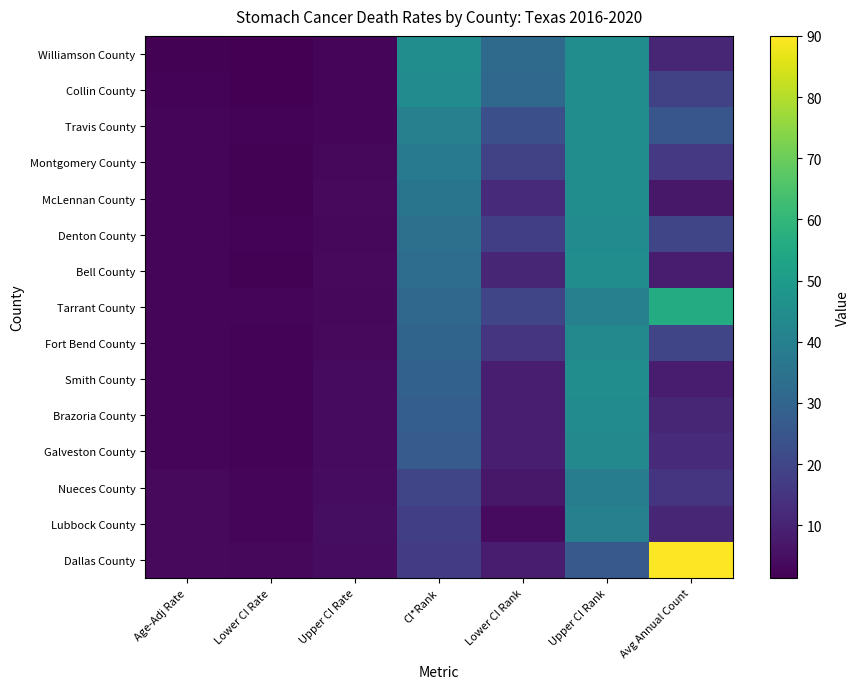

Reading right to left, what are all the values shown in this chart?

Williamson County: Avg Annual Count=11.0	Upper CI Rank=45.0	Lower CI Rank=32.0	CI*Rank=45.0	Upper CI Rate=2.5	Lower CI Rate=1.4	Age-Adj Rate=1.9
Collin County: Avg Annual Count=19.0	Upper CI Rank=45.0	Lower CI Rank=31.0	CI*Rank=44.0	Upper CI Rate=2.6	Lower CI Rate=1.7	Age-Adj Rate=2.1
Travis County: Avg Annual Count=25.0	Upper CI Rank=45.0	Lower CI Rank=23.0	CI*Rank=40.0	Upper CI Rate=3.0	Lower CI Rate=2.1	Age-Adj Rate=2.5
Montgomery County: Avg Annual Count=16.0	Upper CI Rank=45.0	Lower CI Rank=19.0	CI*Rank=38.0	Upper CI Rate=3.3	Lower CI Rate=2.0	Age-Adj Rate=2.6
McLennan County: Avg Annual Count=7.0	Upper CI Rank=45.0	Lower CI Rank=12.0	CI*Rank=36.0	Upper CI Rate=3.7	Lower CI Rate=1.8	Age-Adj Rate=2.6
Denton County: Avg Annual Count=20.0	Upper CI Rank=44.0	Lower CI Rank=18.0	CI*Rank=34.0	Upper CI Rate=3.3	Lower CI Rate=2.2	Age-Adj Rate=2.7
Bell County: Avg Annual Count=8.0	Upper CI Rank=45.0	Lower CI Rank=11.0	CI*Rank=33.0	Upper CI Rate=3.8	Lower CI Rate=2.0	Age-Adj Rate=2.8
Tarrant County: Avg Annual Count=56.0	Upper CI Rank=40.0	Lower CI Rank=20.0	CI*Rank=31.0	Upper CI Rate=3.2	Lower CI Rate=2.5	Age-Adj Rate=2.9
Fort Bend County: Avg Annual Count=20.0	Upper CI Rank=43.0	Lower CI Rank=15.0	CI*Rank=30.0	Upper CI Rate=3.5	Lower CI Rate=2.3	Age-Adj Rate=2.9
Smith County: Avg Annual Count=8.0	Upper CI Rank=45.0	Lower CI Rank=9.0	CI*Rank=29.0	Upper CI Rate=4.1	Lower CI Rate=2.1	Age-Adj Rate=3.0
Brazoria County: Avg Annual Count=11.0	Upper CI Rank=44.0	Lower CI Rank=9.0	CI*Rank=28.0	Upper CI Rate=4.1	Lower CI Rate=2.3	Age-Adj Rate=3.1
Galveston County: Avg Annual Count=12.0	Upper CI Rank=43.0	Lower CI Rank=9.0	CI*Rank=27.0	Upper CI Rate=4.1	Lower CI Rate=2.4	Age-Adj Rate=3.1
Nueces County: Avg Annual Count=15.0	Upper CI Rank=39.0	Lower CI Rank=7.0	CI*Rank=20.0	Upper CI Rate=4.4	Lower CI Rate=2.8	Age-Adj Rate=3.5
Lubbock County: Avg Annual Count=11.0	Upper CI Rank=40.0	Lower CI Rank=4.0	CI*Rank=18.0	Upper CI Rate=4.8	Lower CI Rate=2.8	Age-Adj Rate=3.7
Dallas County: Avg Annual Count=90.0	Upper CI Rank=26.0	Lower CI Rank=8.0	CI*Rank=17.0	Upper CI Rate=4.2	Lower CI Rate=3.4	Age-Adj Rate=3.8